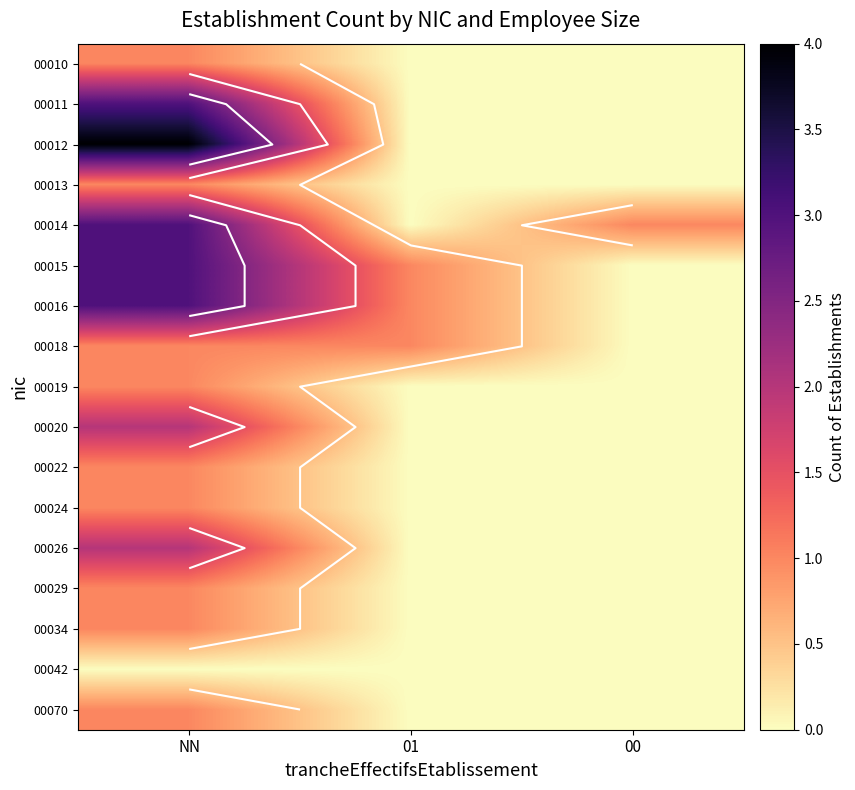

How many distinct data groups are displayed?

17